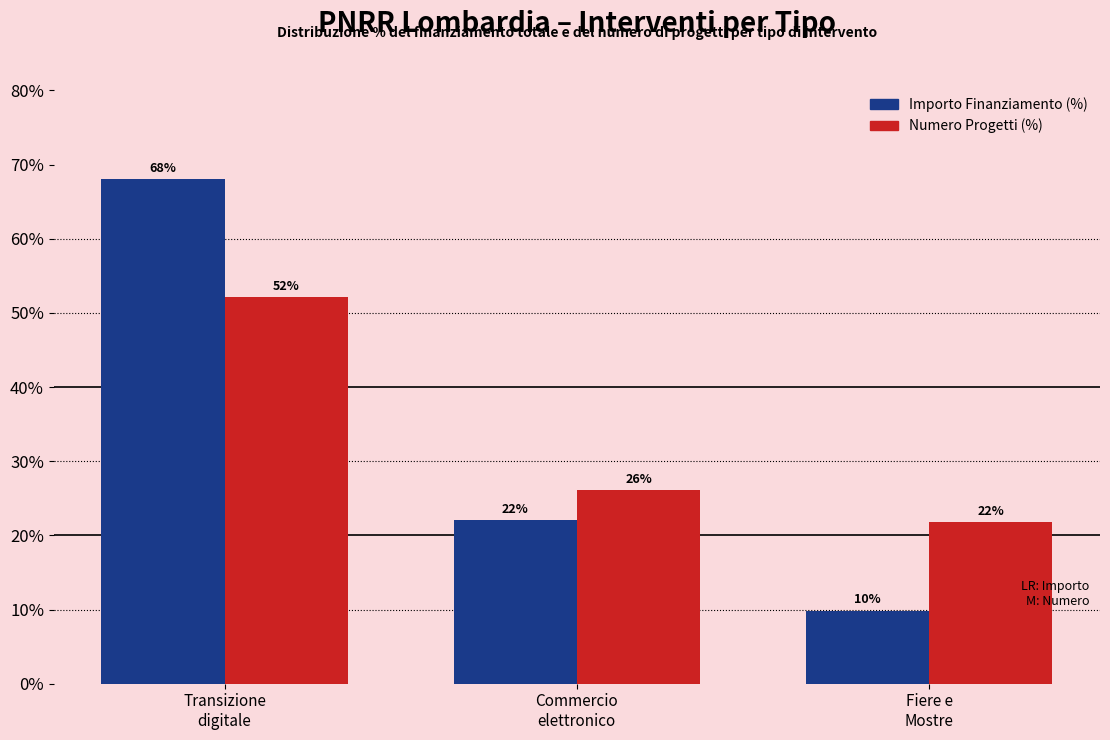

What is the smallest value displayed?

9.9